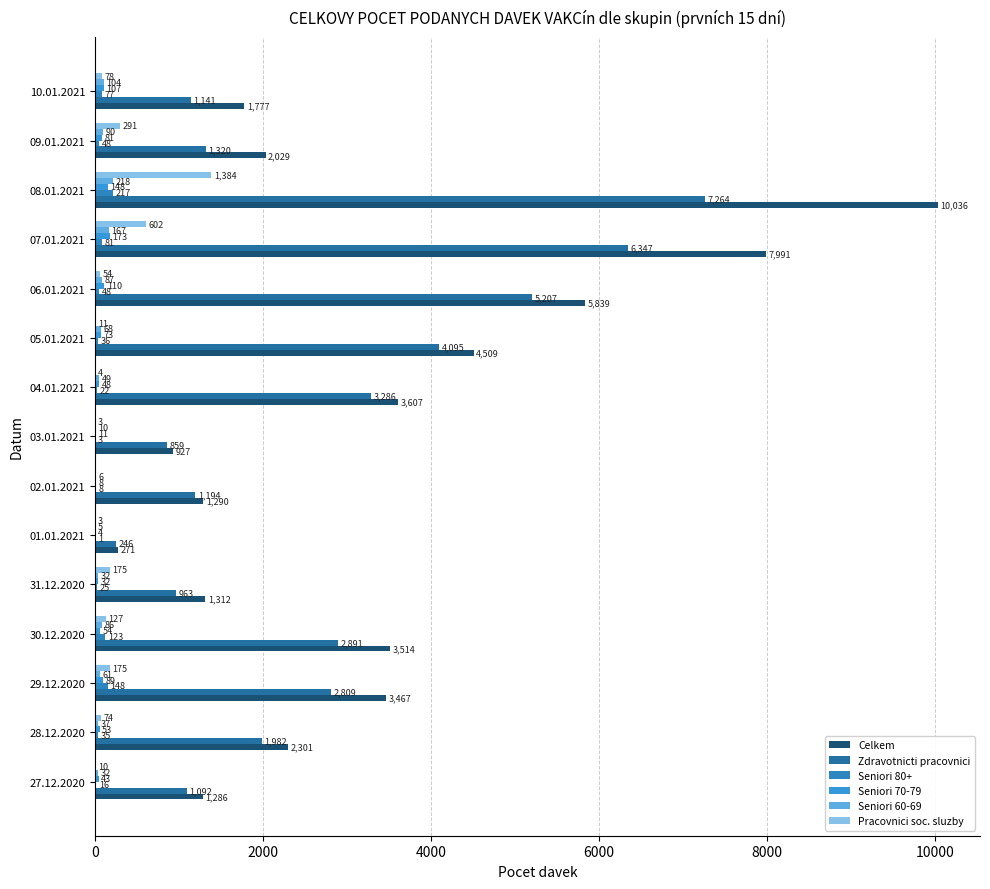

What are all the series names shown in the legend?

Celkem, Zdravotnicti pracovnici, Seniori 80+, Seniori 70-79, Seniori 60-69, Pracovnici soc. sluzby